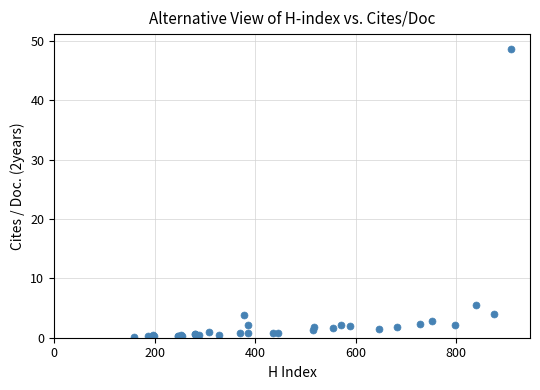

What Y value in the scatter plot is closest to 24?

5.5